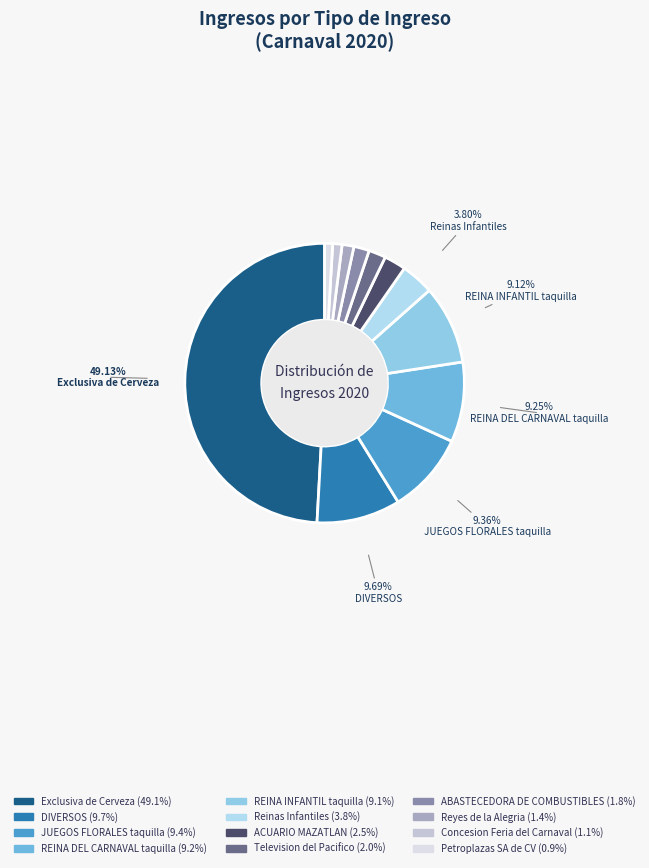

To the nearest percent, what is the average slice percentage?

8%